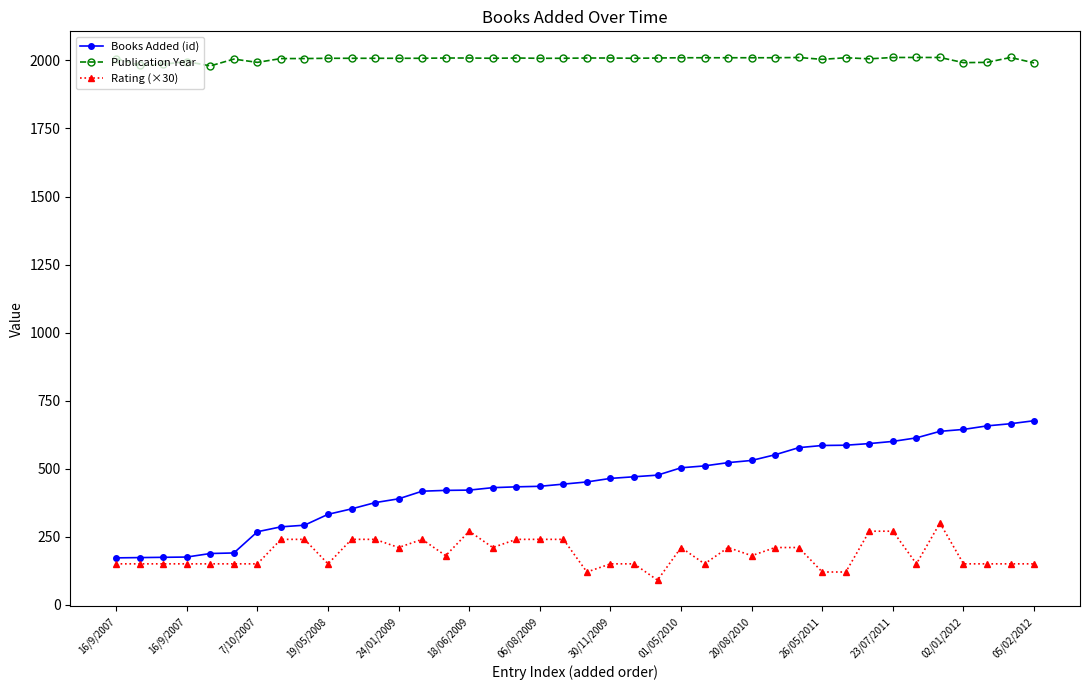

True or false: Rating (×30) and Books Added (id) intersect in this chart.

False